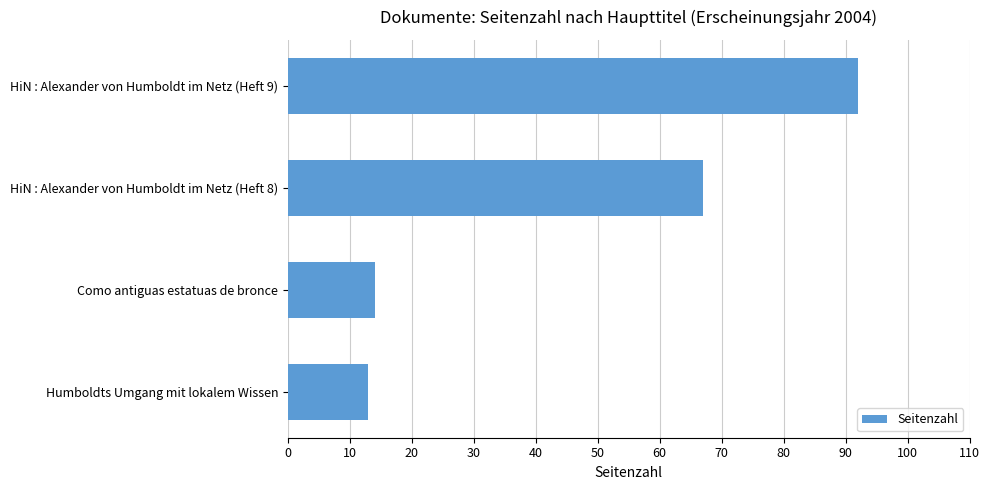

List the labels in order of value, largest first.

HiN : Alexander von Humboldt im Netz (Heft 9), HiN : Alexander von Humboldt im Netz (Heft 8), Como antiguas estatuas de bronce, Humboldts Umgang mit lokalem Wissen